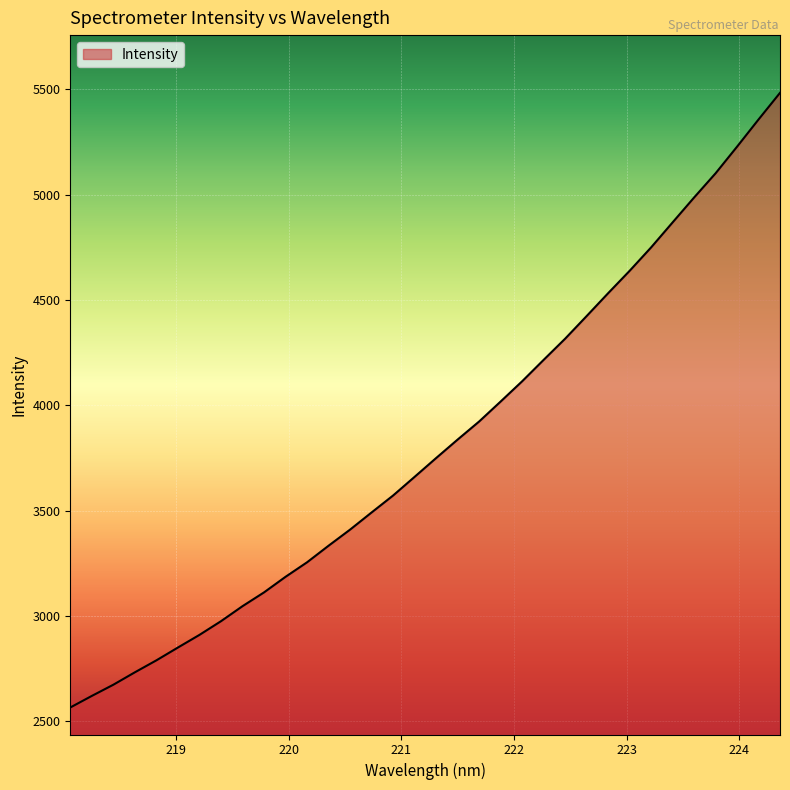

What is the difference between the second highest and minimum values?

2792.1